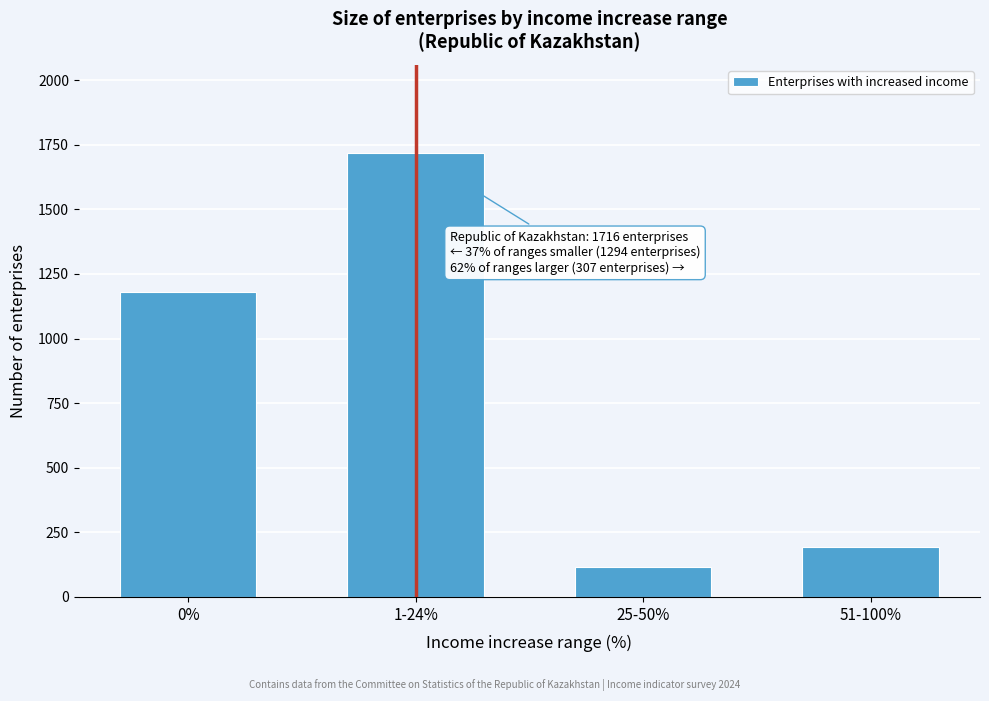

Reading left to right, extract all data points from this chart.

0%=1180	1-24%=1716	25-50%=114	51-100%=193